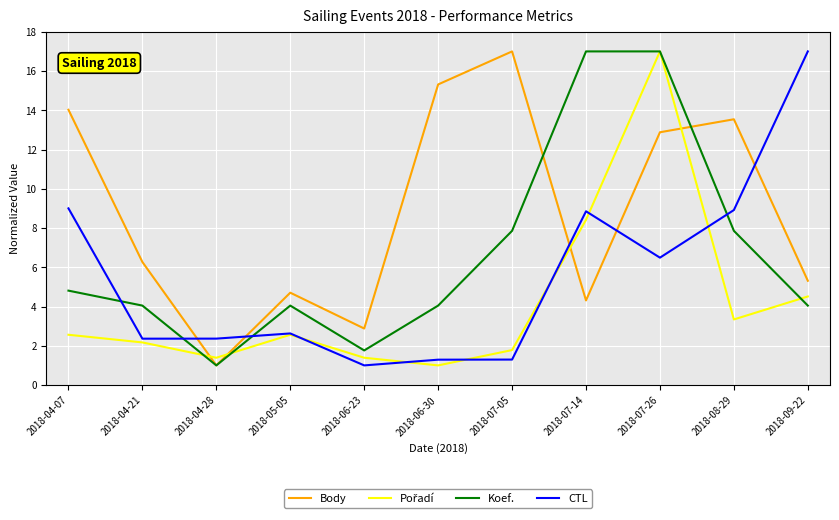

The value of CTL at 2018-04-07 is 2.6. True or false?

False